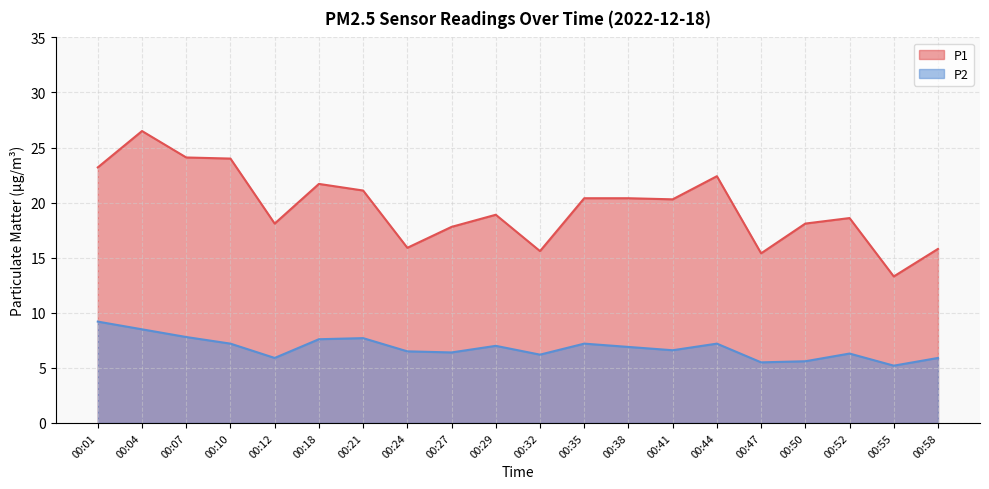

At which category does P1 reach its first local peak?

00:04